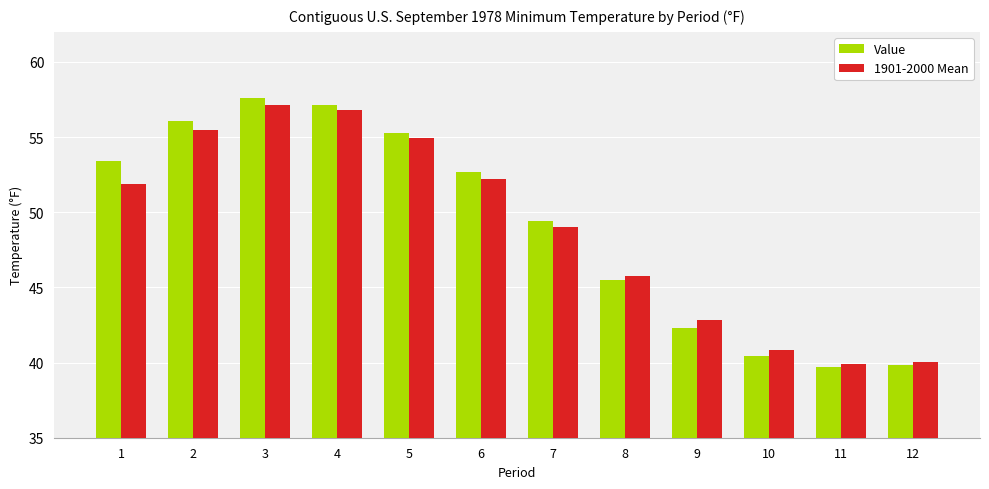

Is the value of Value at 2 greater than the value of 1901-2000 Mean at 12?

Yes